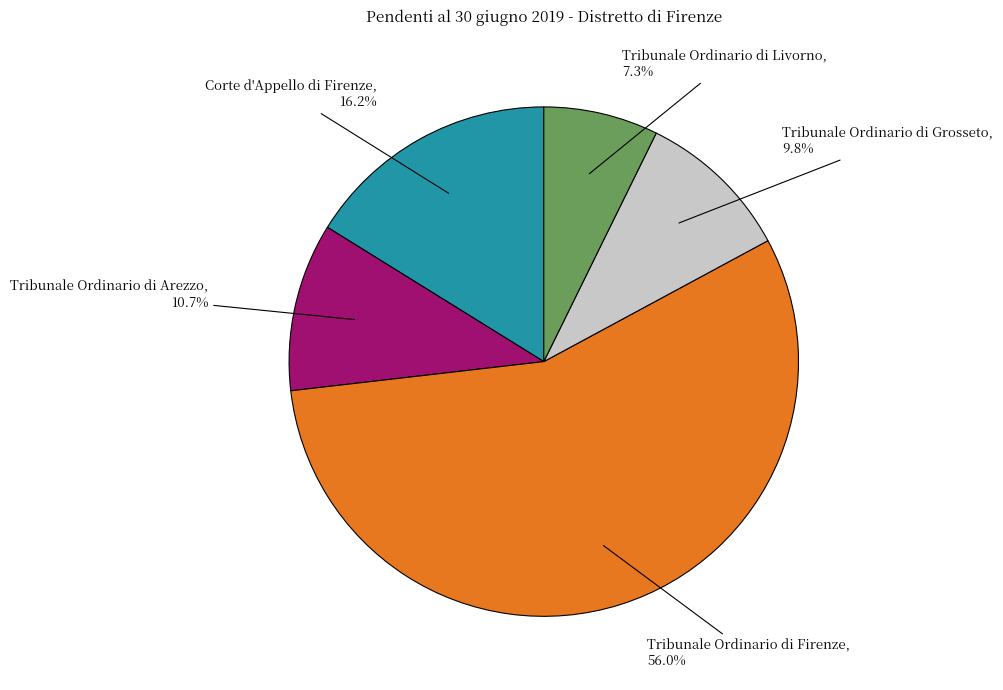

What percentage is the Tribunale Ordinario di Livorno slice, to the nearest percent?

7%